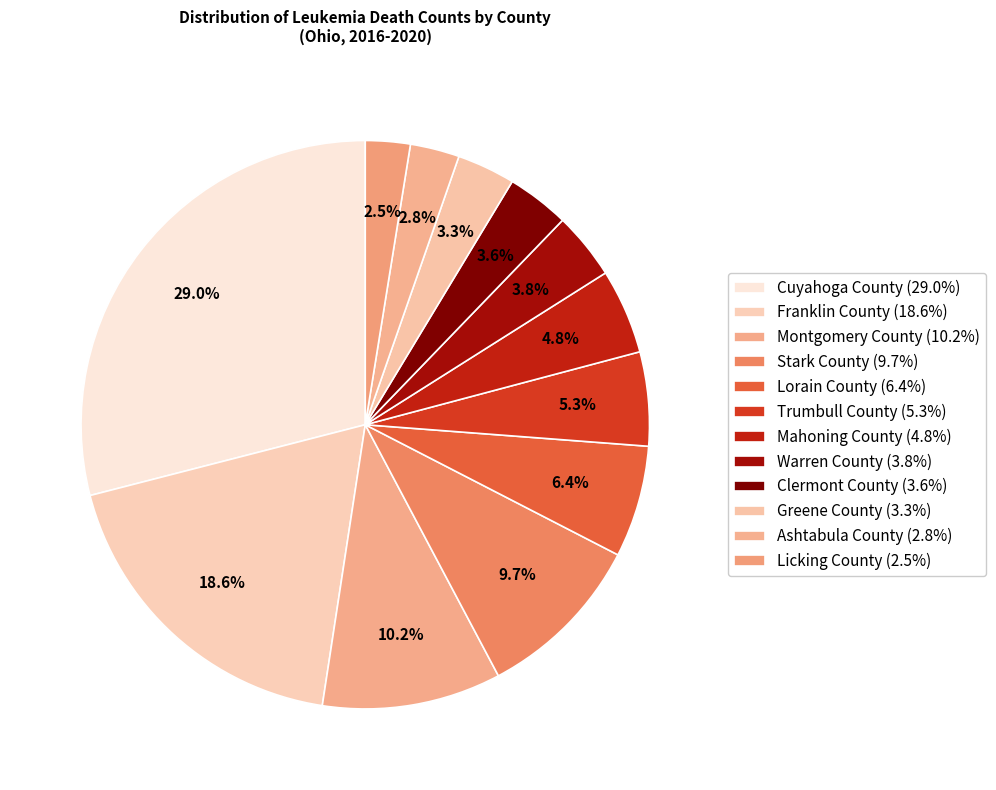

To the nearest percent, what is the difference between the largest and smallest slice percentages?

26%